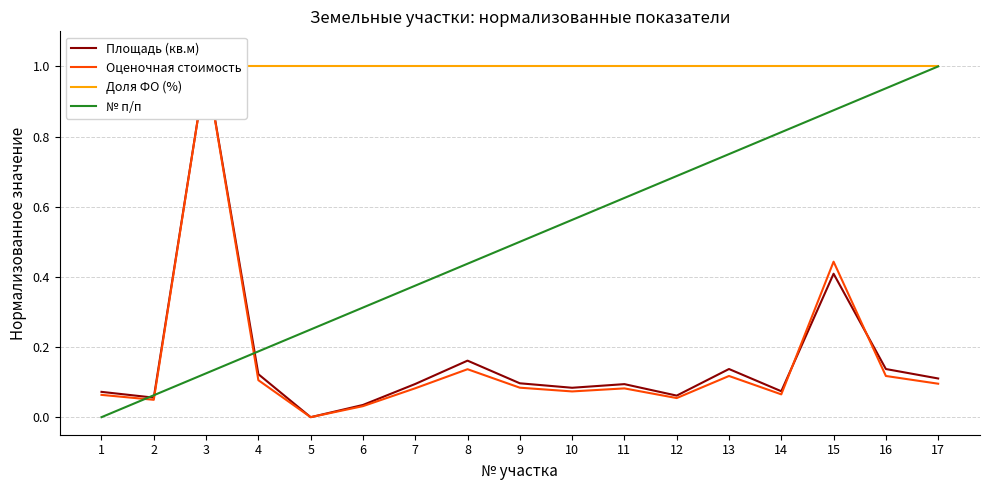

Which series changed the most between 2 and 10?

№ п/п